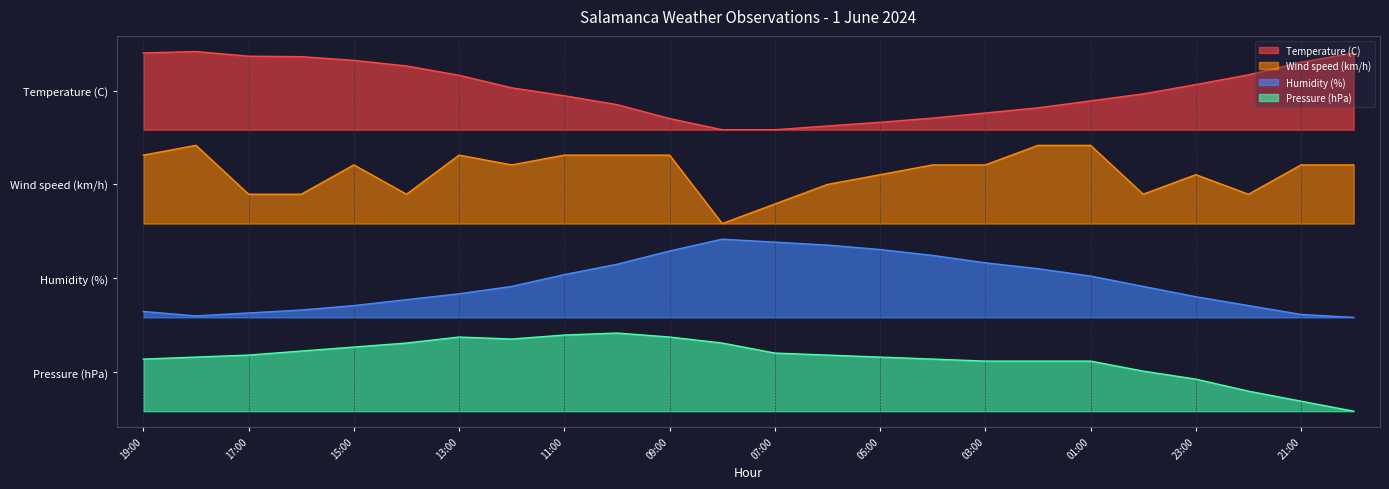

What is the difference between the maximum and minimum values in the Humidity (%) series?

1.0